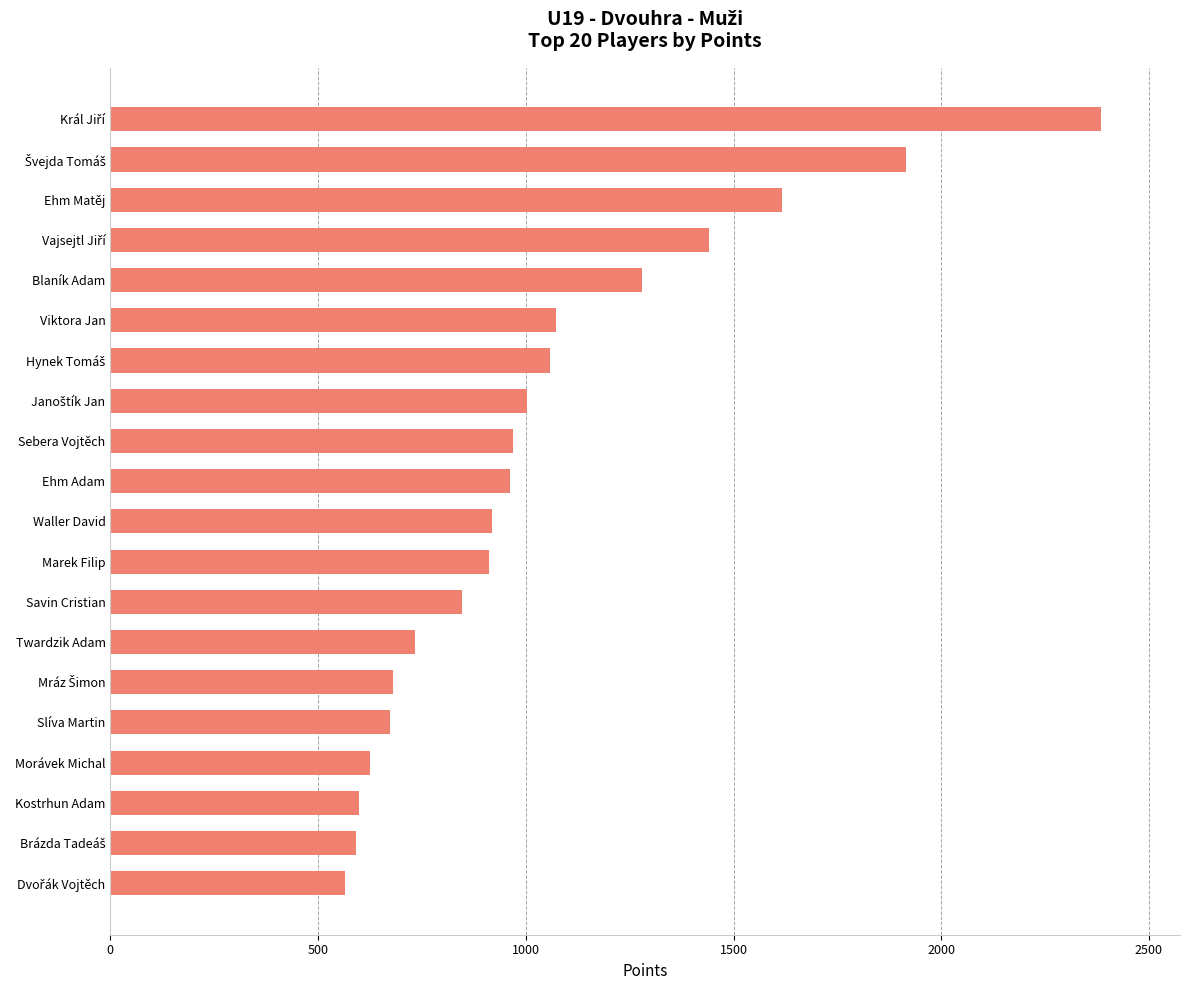

What is the difference between the second highest and second lowest values?

1324